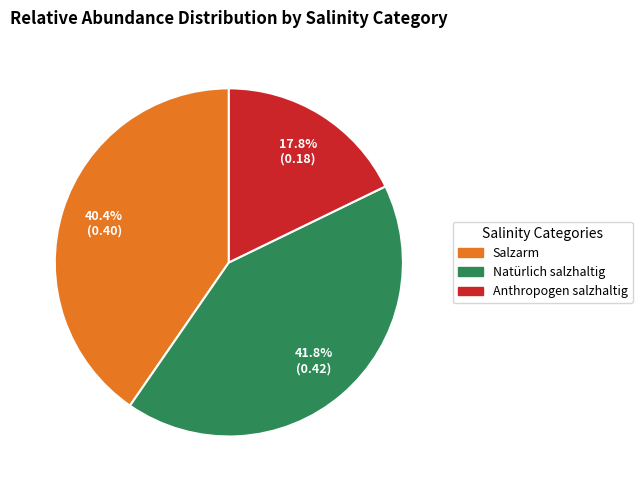

Is there any slice that represents more than half of the pie?

No